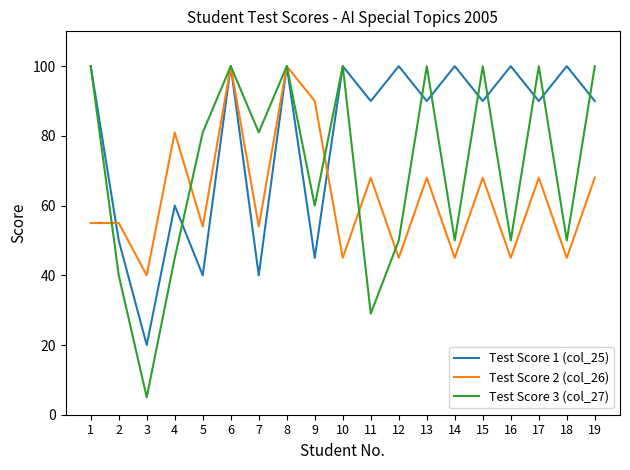

In Test Score 1 (col_25), how many points are higher than both neighbors (excluding endpoints)?

8